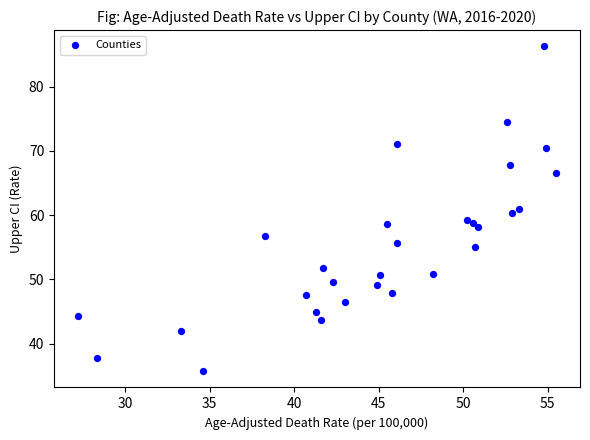

What is the range of Y values (max minus min)?

50.6